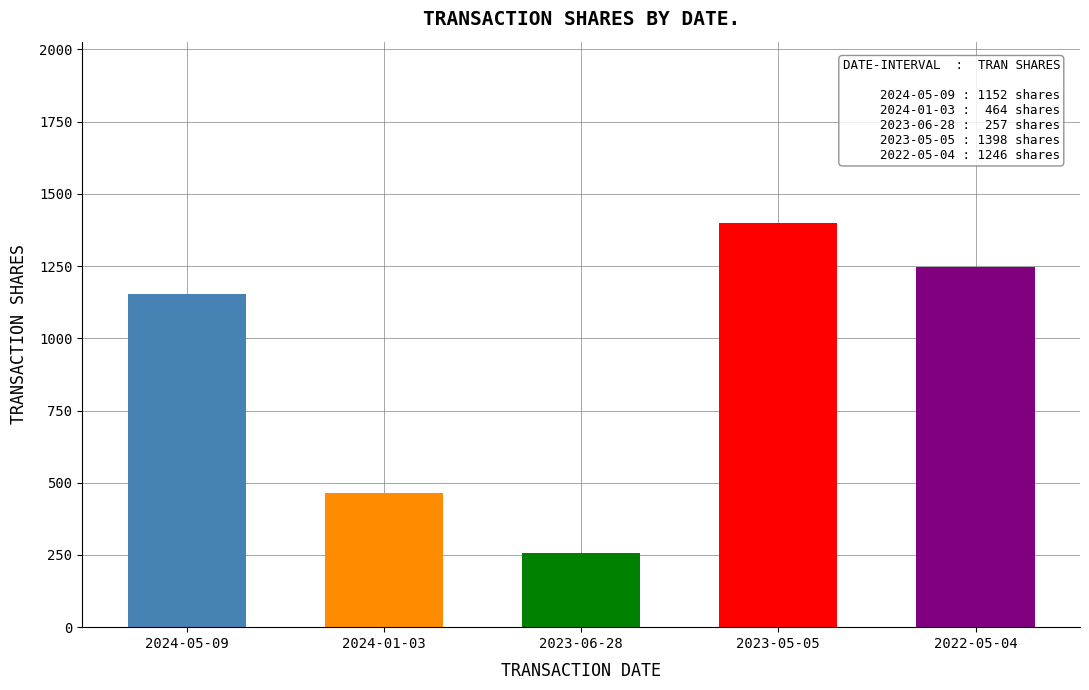

The chart shows a value of 2079 at 2023-05-05. True or false?

False